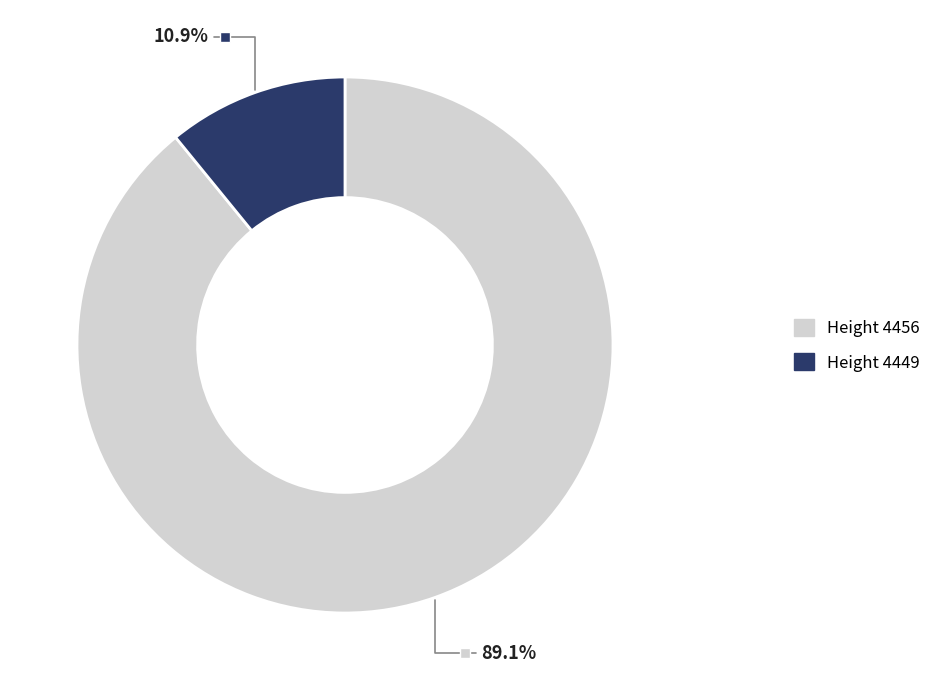

Count the number of slices in the pie.

2